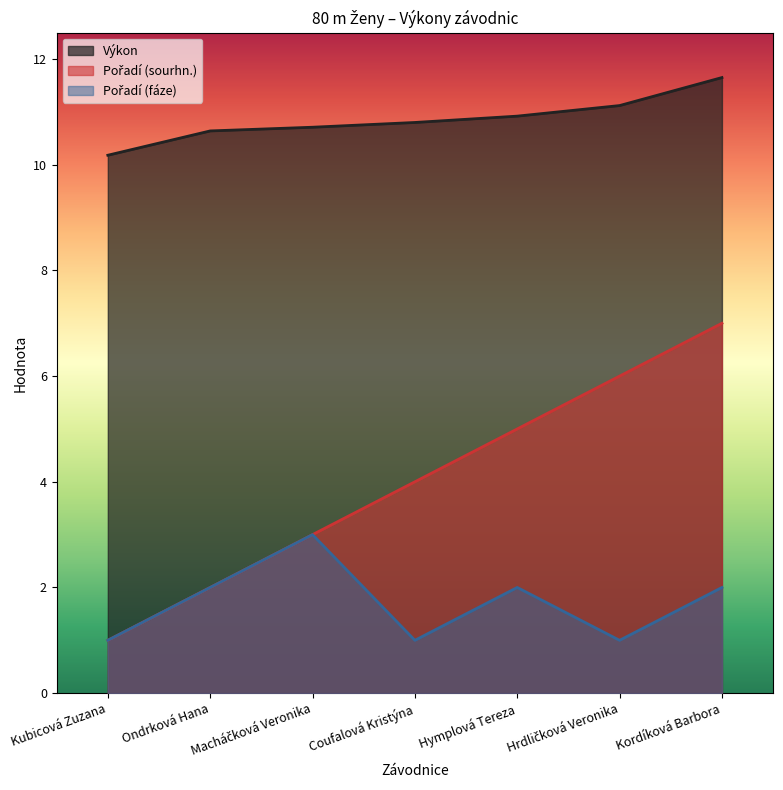

Is it true that Výkon equals 10.7 at Macháčková Veronika?

True